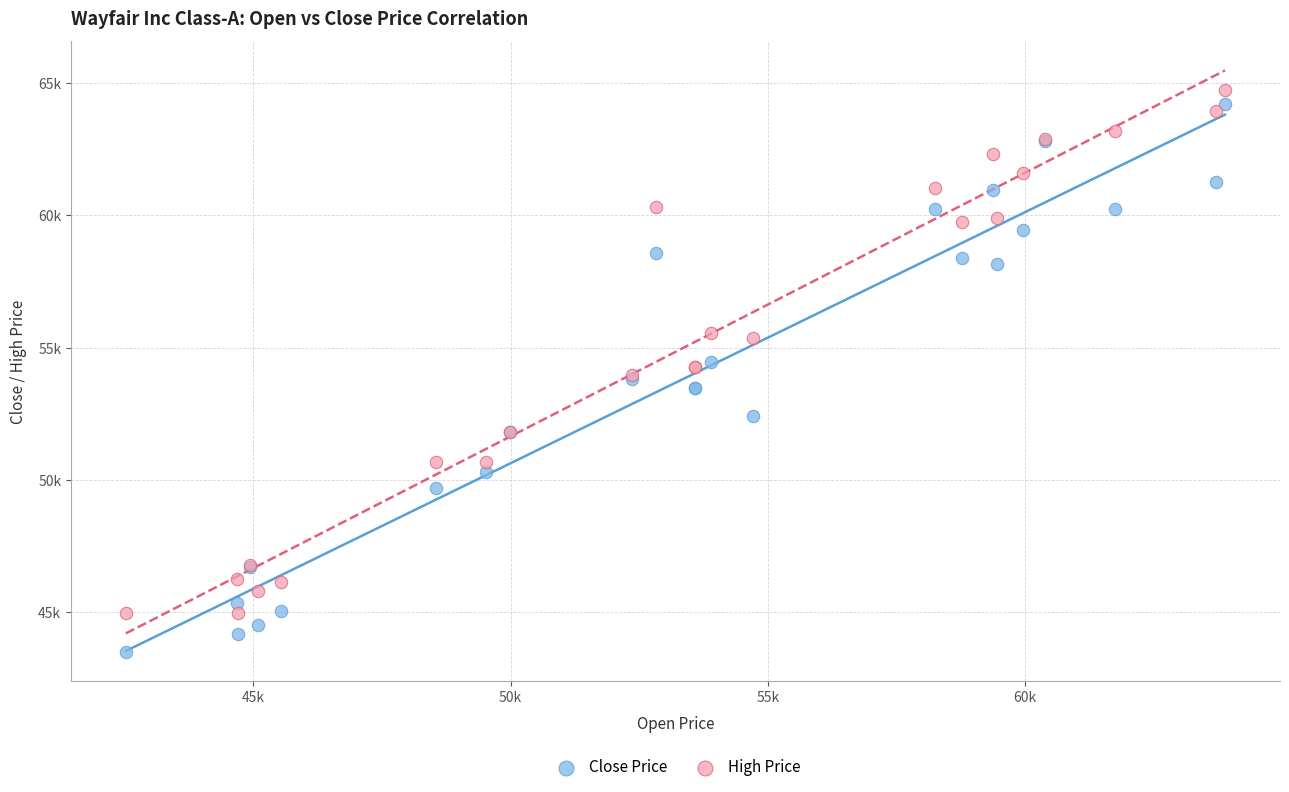

What are all the series names shown in the legend?

Close Price, High Price